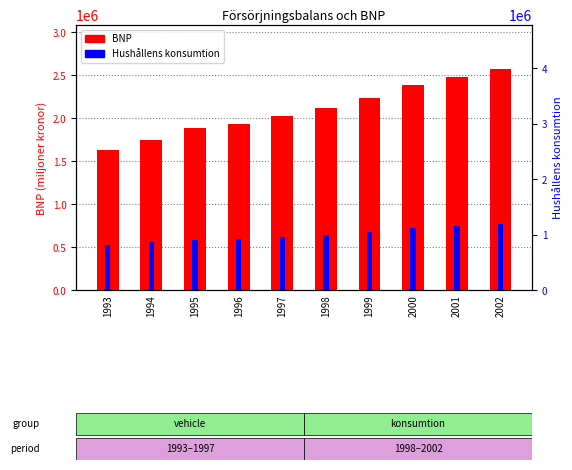

How many bars are there in each group?

2